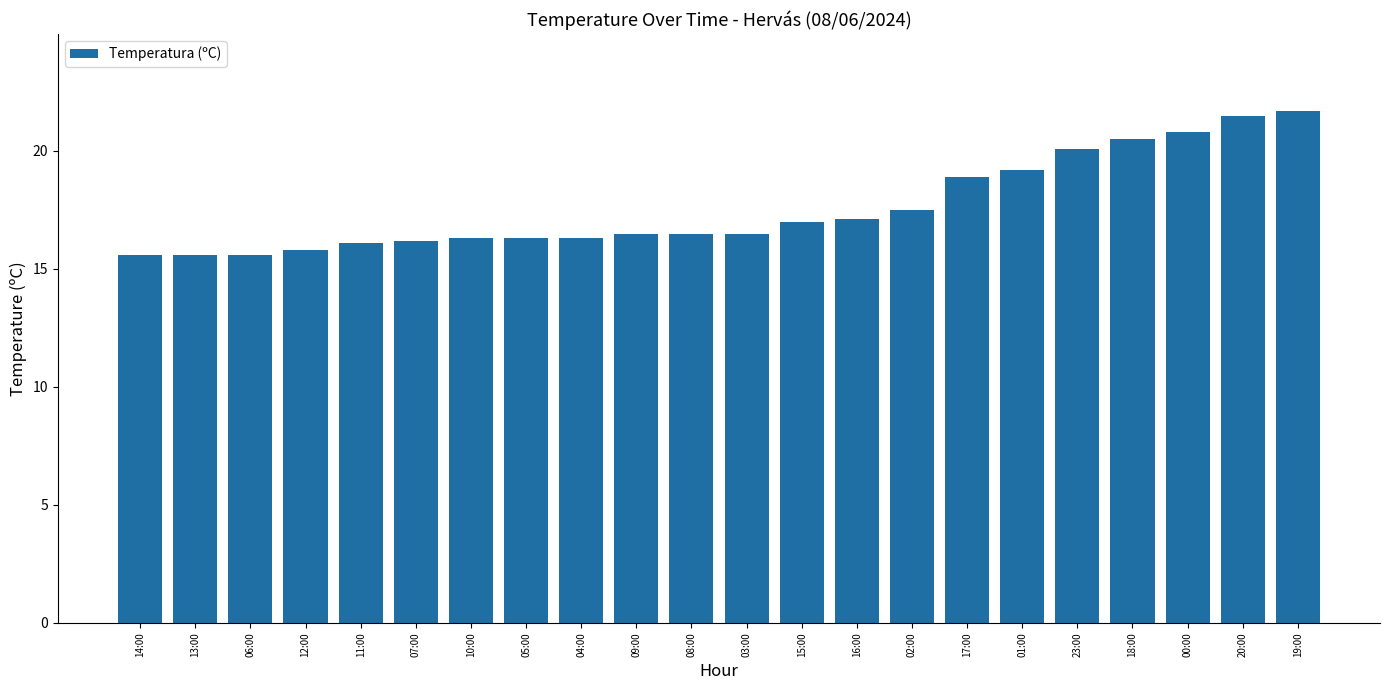

Reading left to right, what are all the values shown in this chart?

15.6	15.6	15.6	15.8	16.1	16.2	16.3	16.3	16.3	16.5	16.5	16.5	17.0	17.1	17.5	18.9	19.2	20.1	20.5	20.8	21.5	21.7